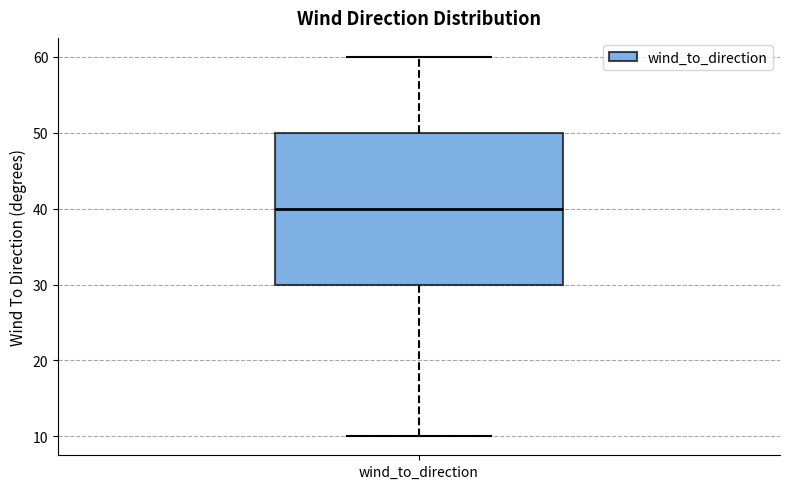

Read this box plot against the y-axis: the position of the median line, the range covered by the box, and the ends of both whiskers. The values are not printed on the chart, so give them approximately, as read against the axis.

median 40, box 30 to 50, whiskers 10 to 60